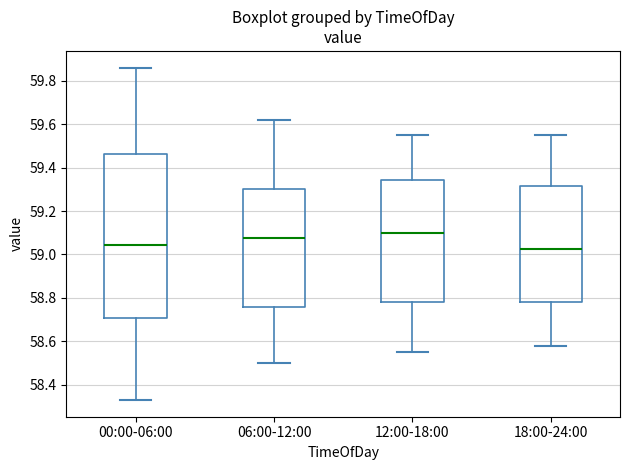

Which box's median line is the highest?

12:00-18:00